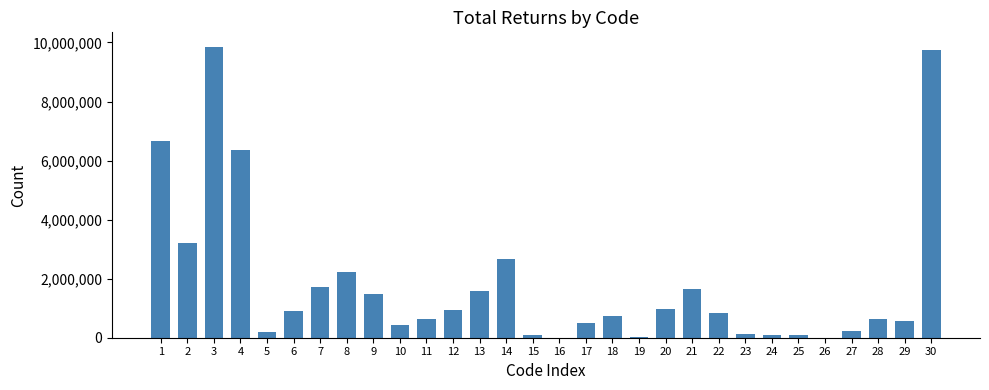

Approximately how many times larger is the value at 29 compared to 6?

0.6